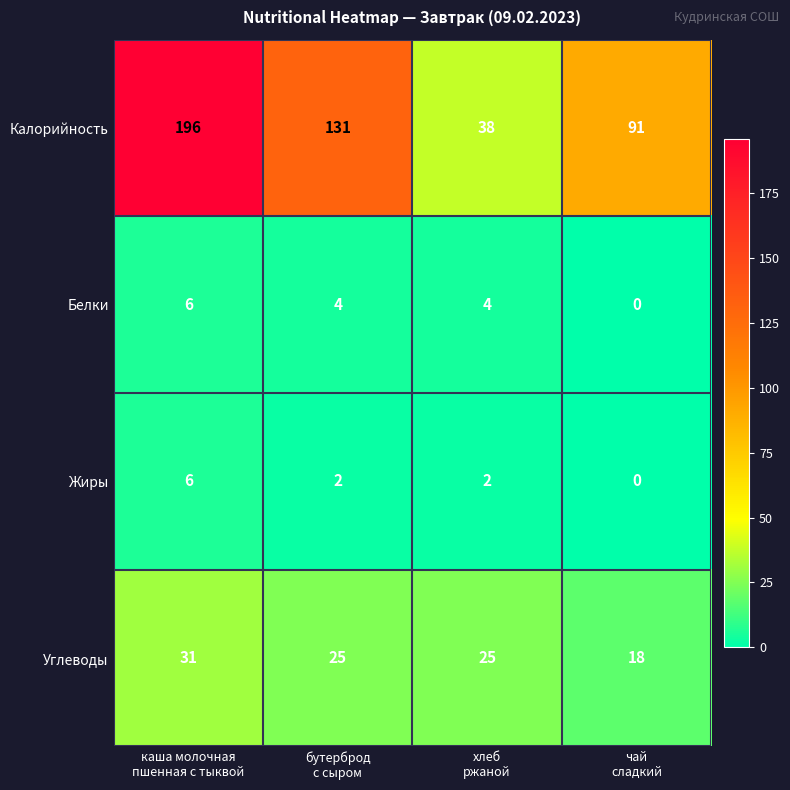

Count the Углеводы values in the range 25 to 31.

3